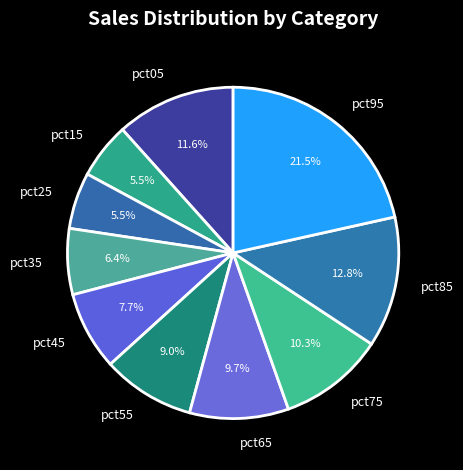

How many segments does this pie chart have?

10